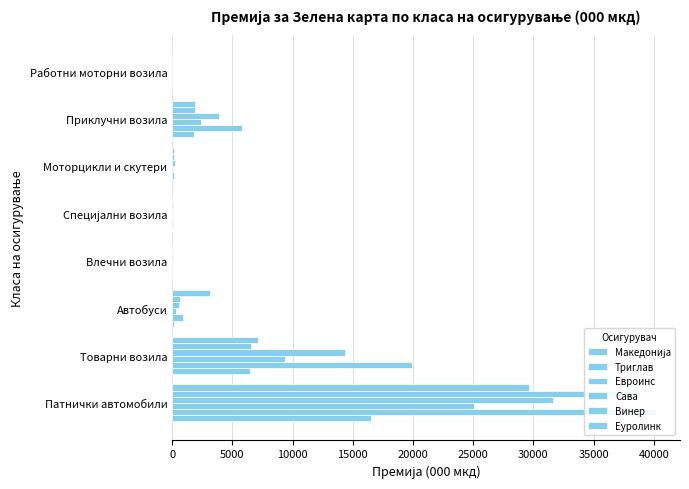

Between Влечни возила and Работни моторни возила, which series saw the biggest shift?

Сава